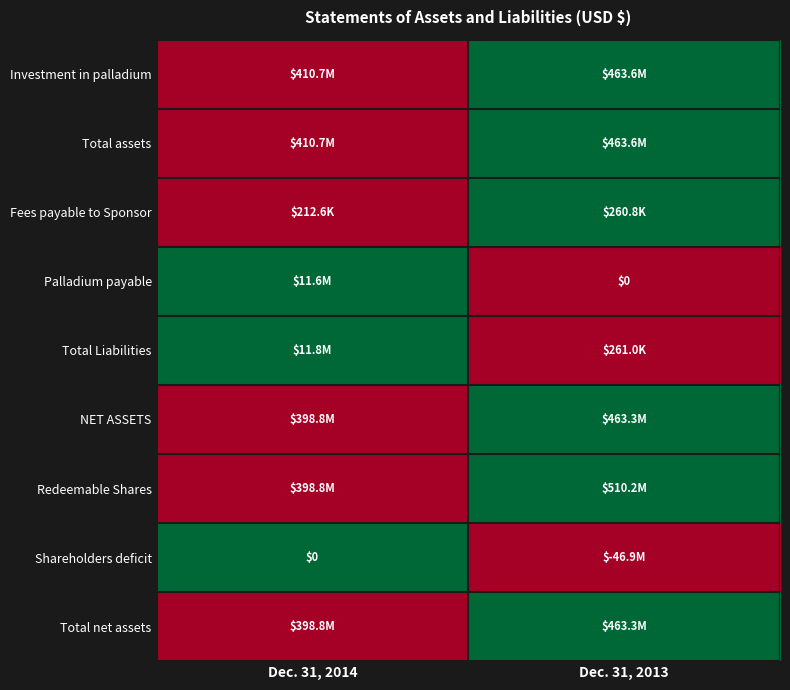

What is the total value across all series at Dec. 31, 2014?

3